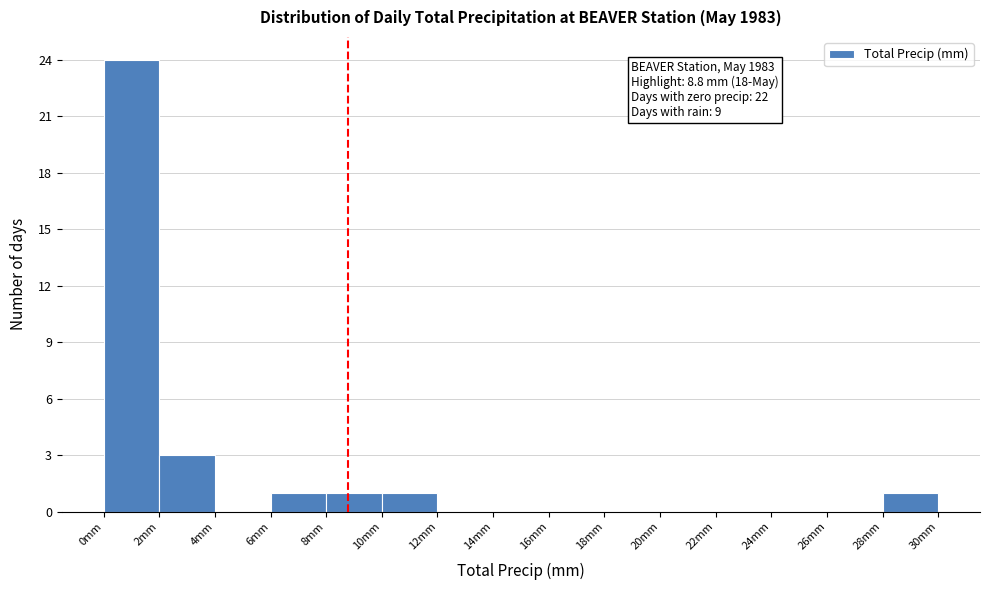

Over which range of the x-axis is the bar tallest?

0 to 2